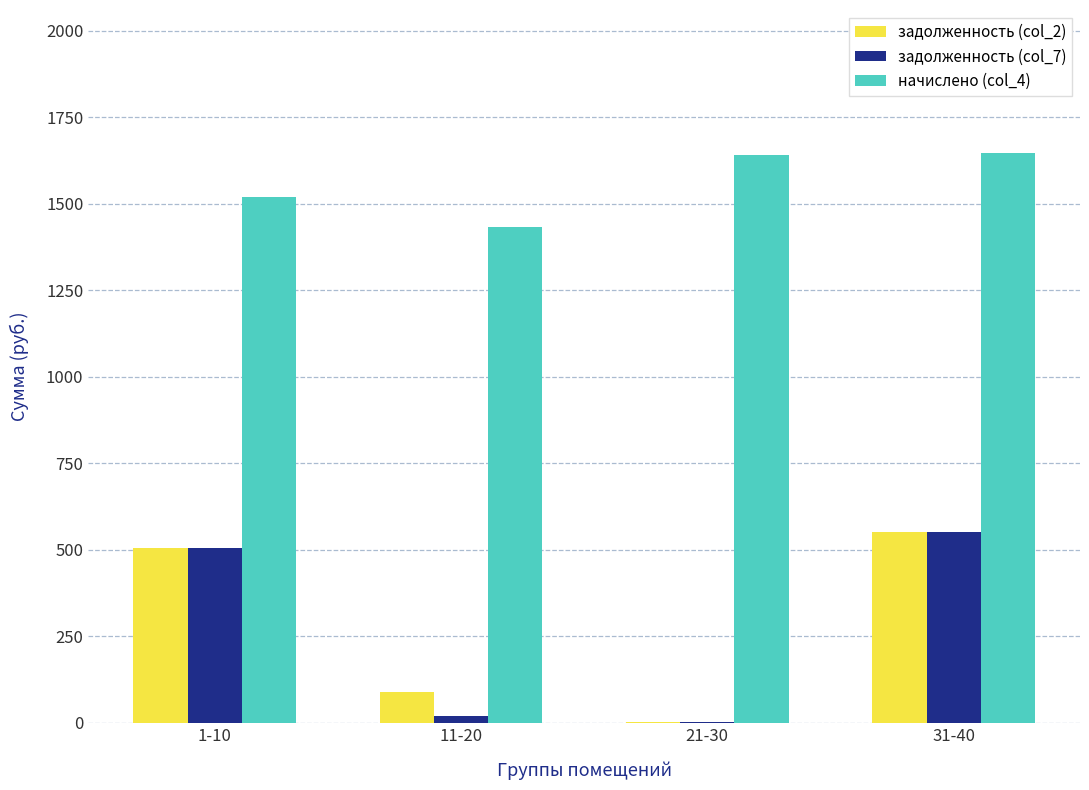

What is the sum of all задолженность (col_2) values?

1150.9